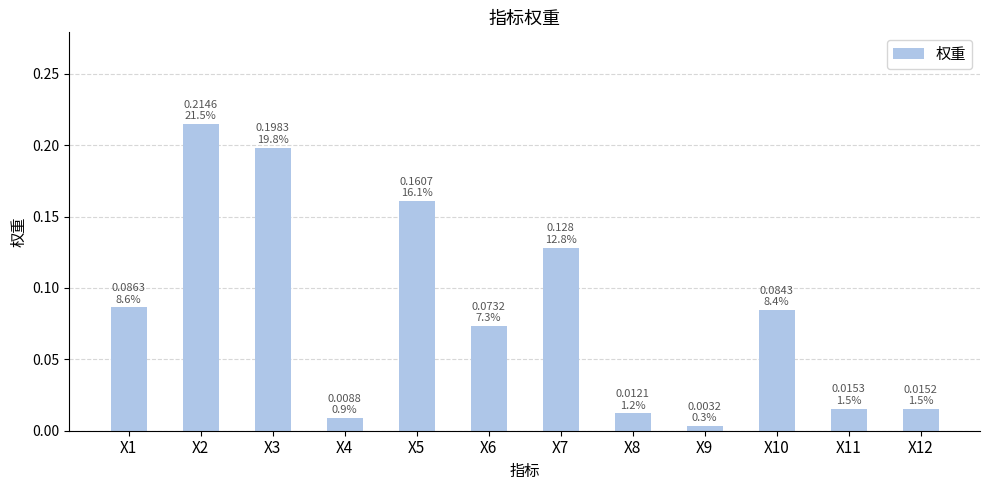

What is the sum of all values?

1.0